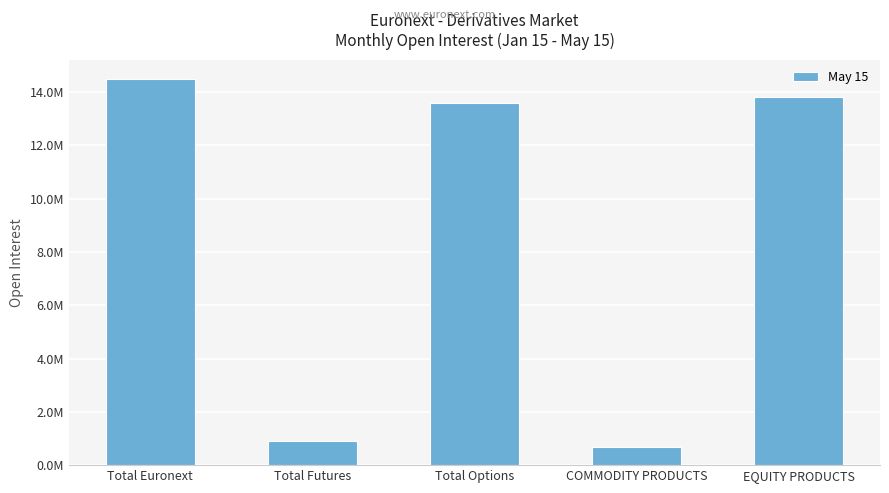

Which category has the highest value across all series?

Total Euronext